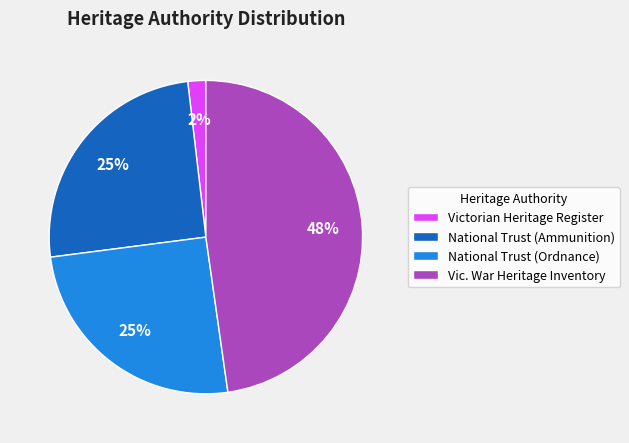

Count the number of slices in the pie.

4